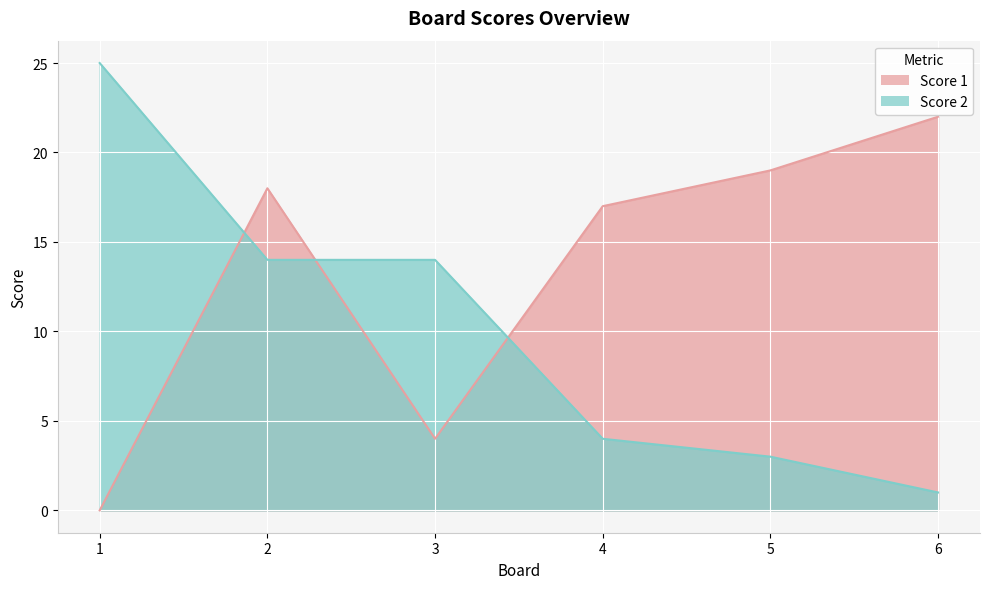

What is the average value of the Score 1 series?

13